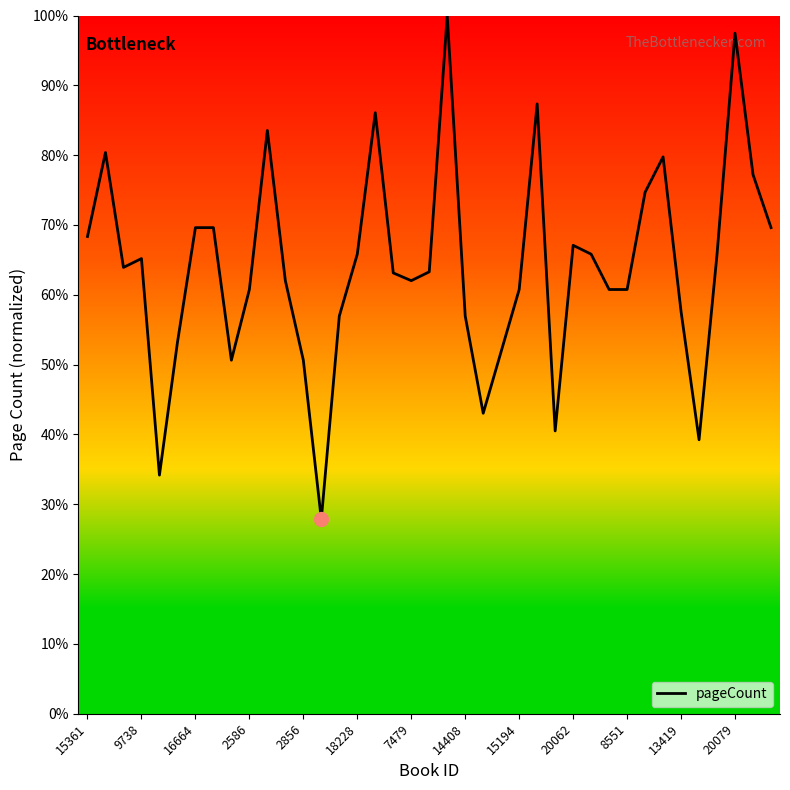

What is the difference between the maximum and minimum values?

72.2